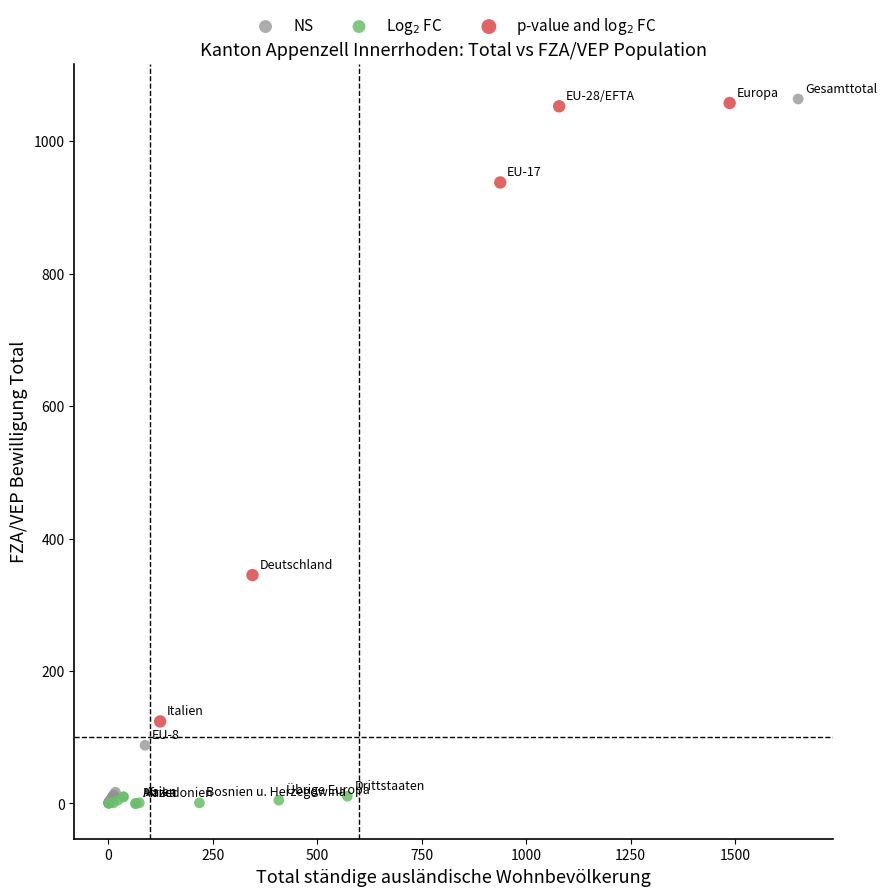

Which series has the widest spread of Y values?

NS